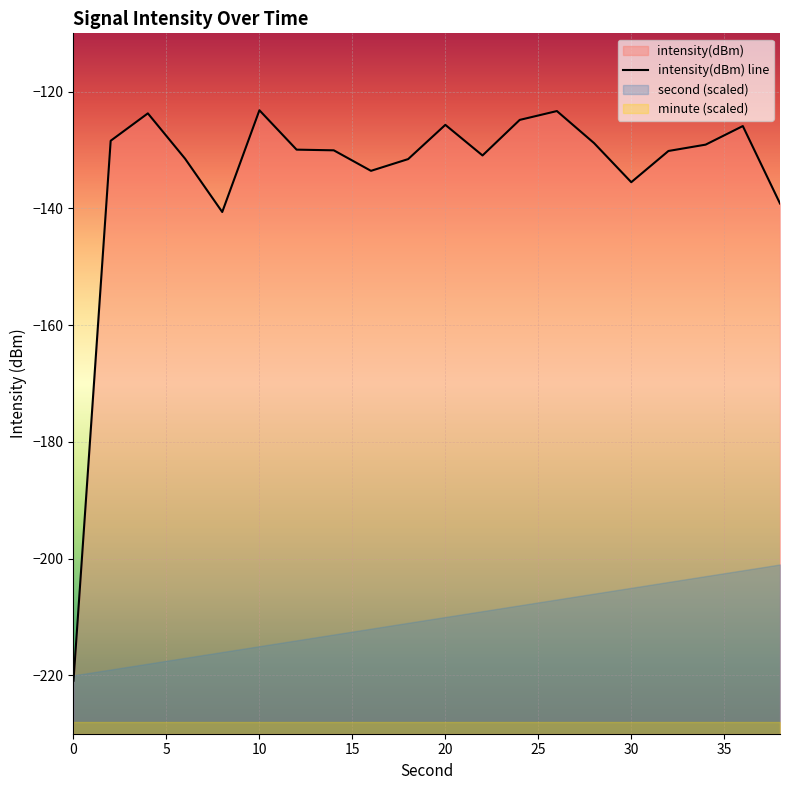

At which category does intensity(dBm) reach its first local valley?

8